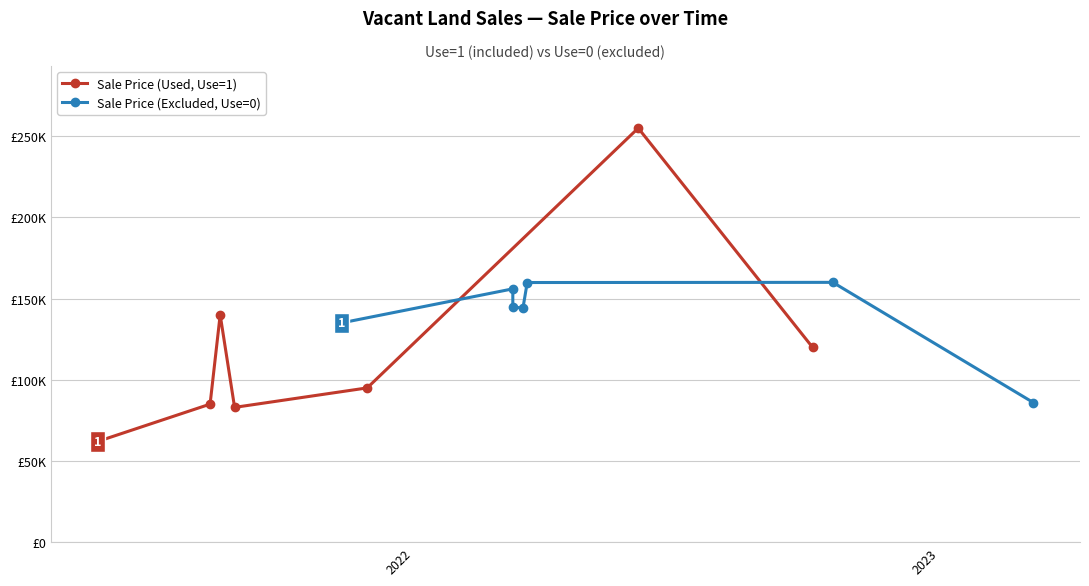

True or false: Sale Price (Used, Use=1) has a value of 64182 at 6.

False